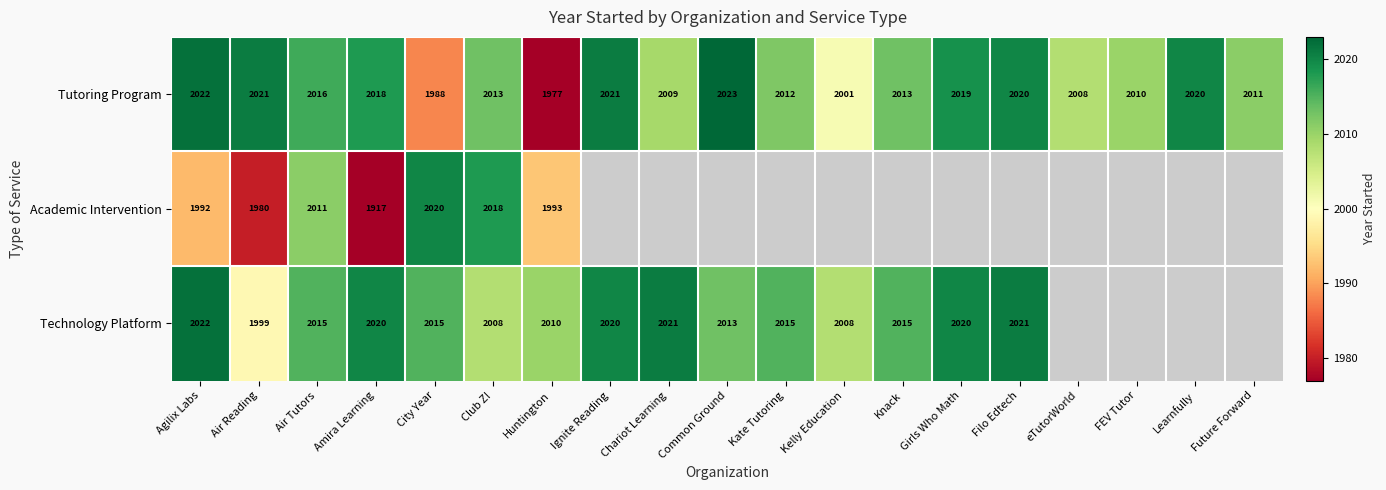

What is the spread (max minus min) of values at Ignite Reading?

1.0